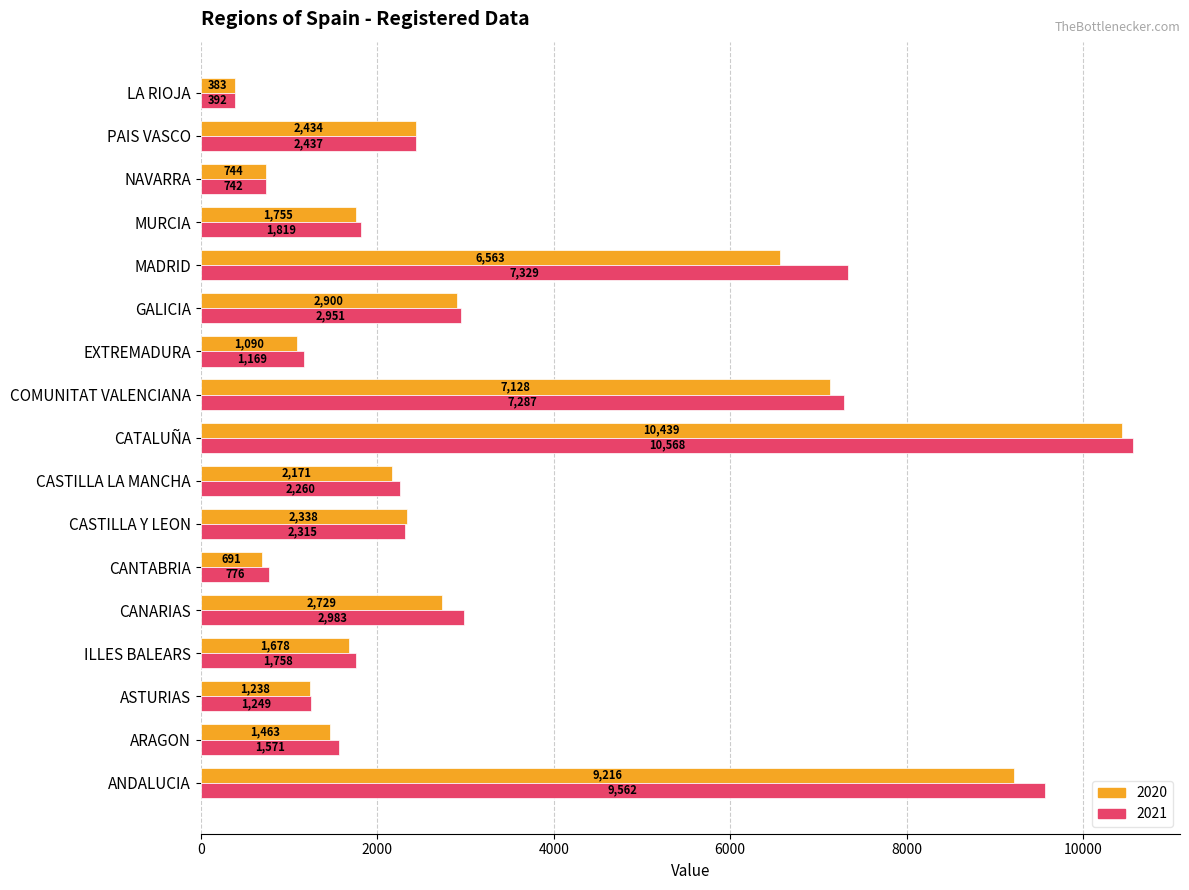

Read the 2021 value at PAIS VASCO, to the nearest 10.

2440